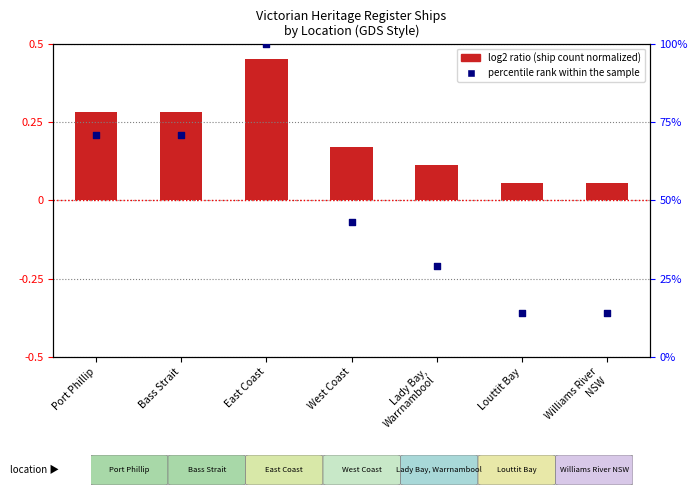

Which series has the widest spread of Y values?

percentile rank within the sample